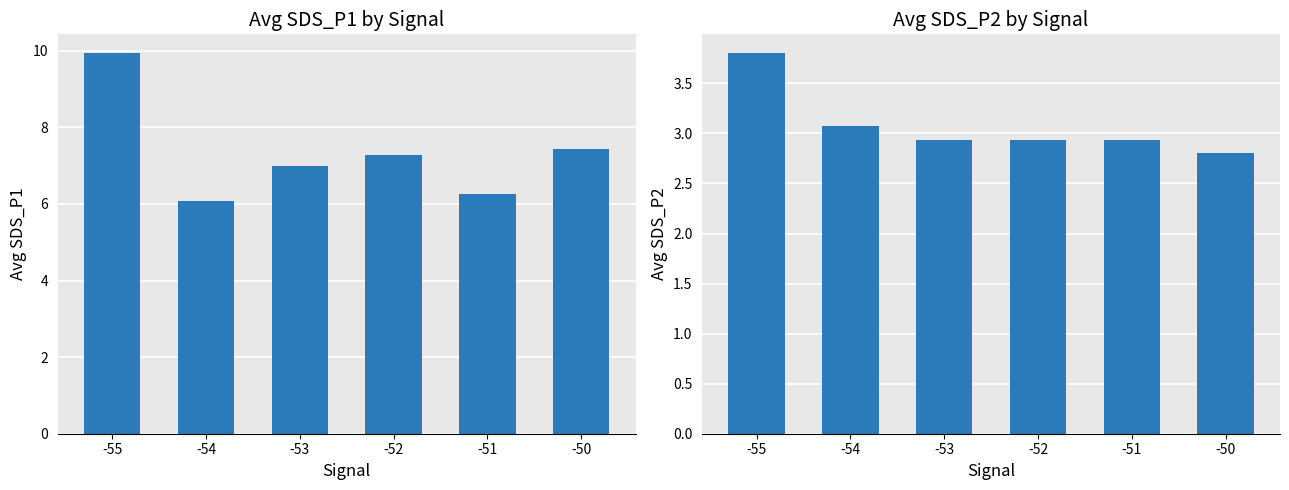

What is the total value across all series at -54?

9.1